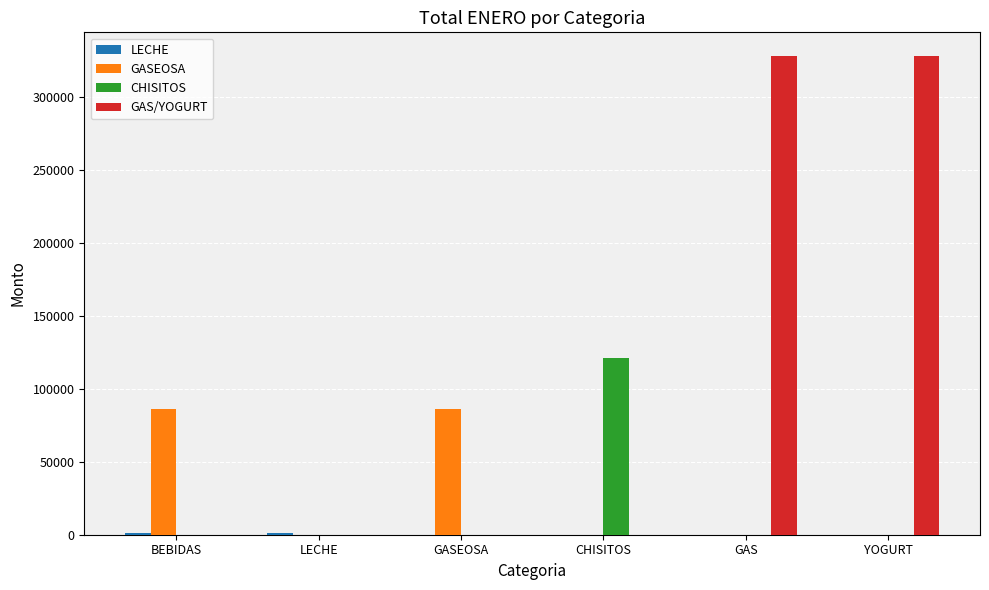

What is the sum of the GASEOSA values at GASEOSA and YOGURT?

86255.8